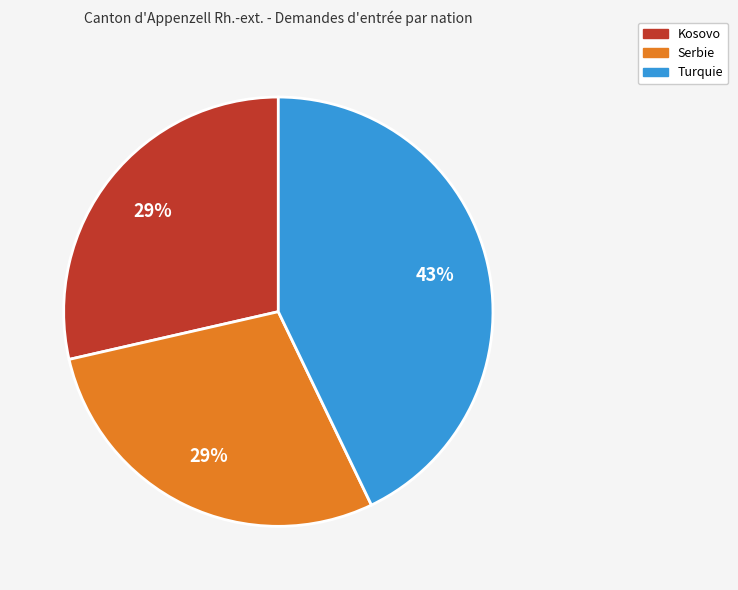

Does any single category account for the majority?

No